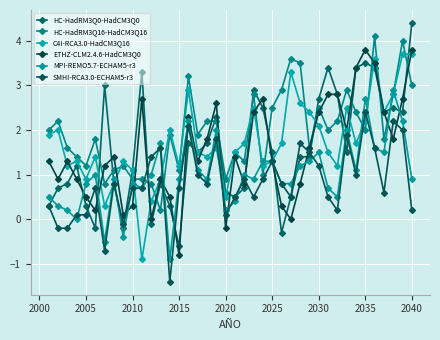

What is the average value of the HC-HadRM3Q0-HadCM3Q0 series?

1.6